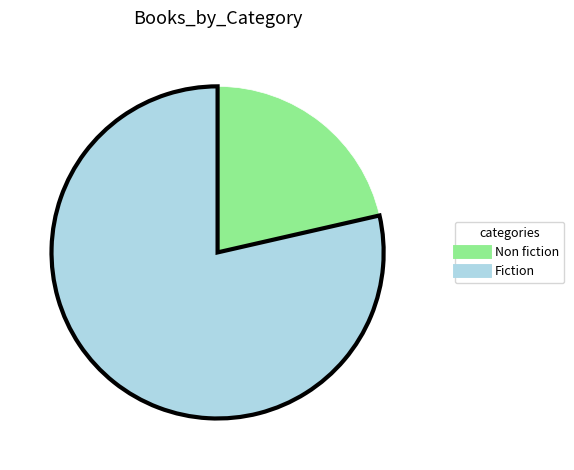

Which slice represents more than half of the pie?

Fiction